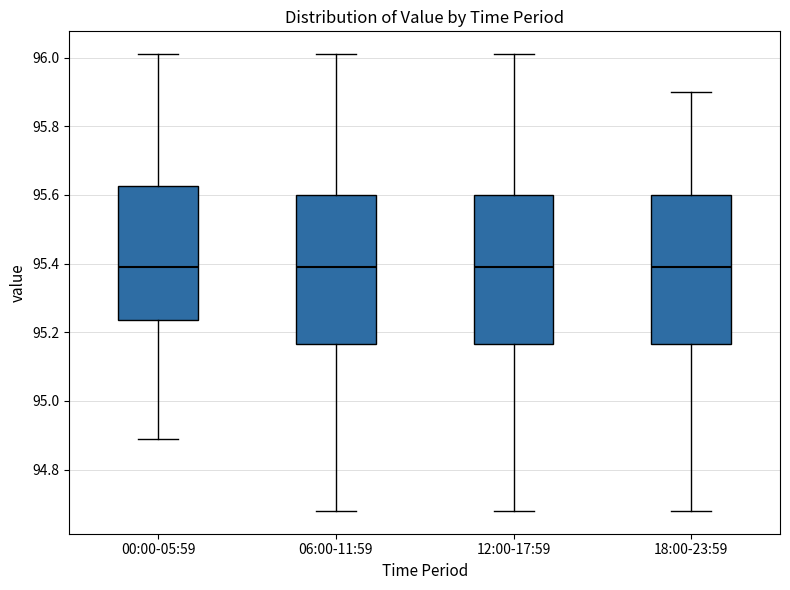

Reading left to right, read every box against the y-axis: the position of its median line, the range the box covers, and the ends of its whiskers. The values are not printed on the chart, so give them approximately, as read against the axis.

00:00-05:59: median 95.40, box 95.24 to 95.62, whiskers 94.90 to 96.02
06:00-11:59: median 95.40, box 95.16 to 95.60, whiskers 94.68 to 96.02
12:00-17:59: median 95.40, box 95.16 to 95.60, whiskers 94.68 to 96.02
18:00-23:59: median 95.40, box 95.16 to 95.60, whiskers 94.68 to 95.90